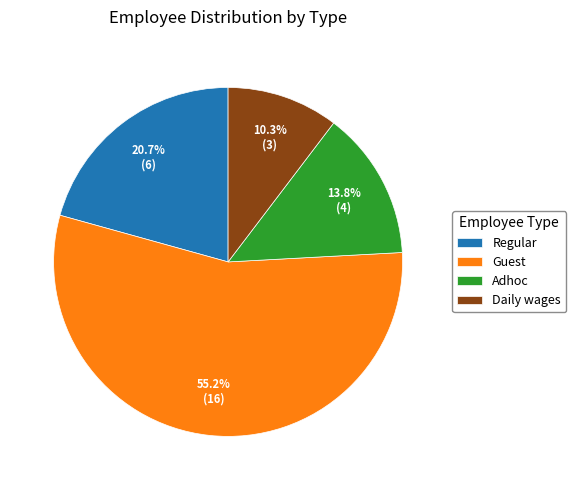

Which has a higher value, Regular or Adhoc?

Regular